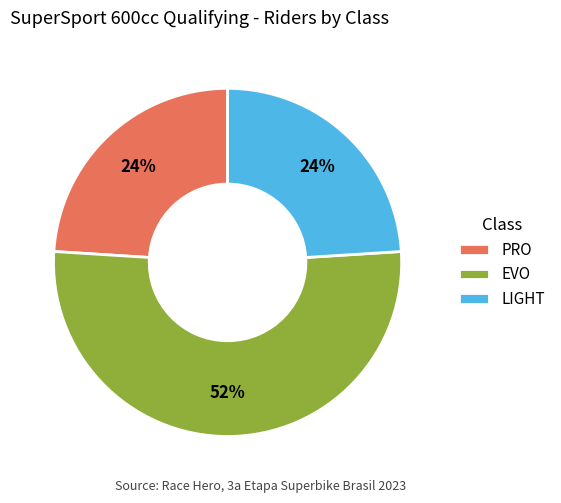

What is the majority slice?

EVO